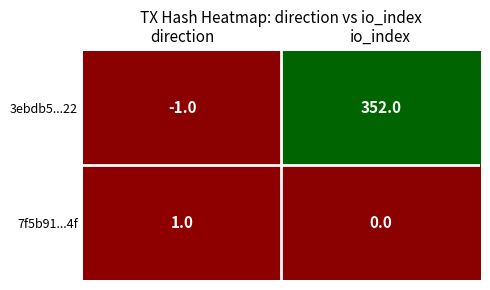

Reading left to right, transcribe all the data shown in this chart.

3ebdb5...22: direction=-1	io_index=352
7f5b91...4f: direction=1	io_index=0